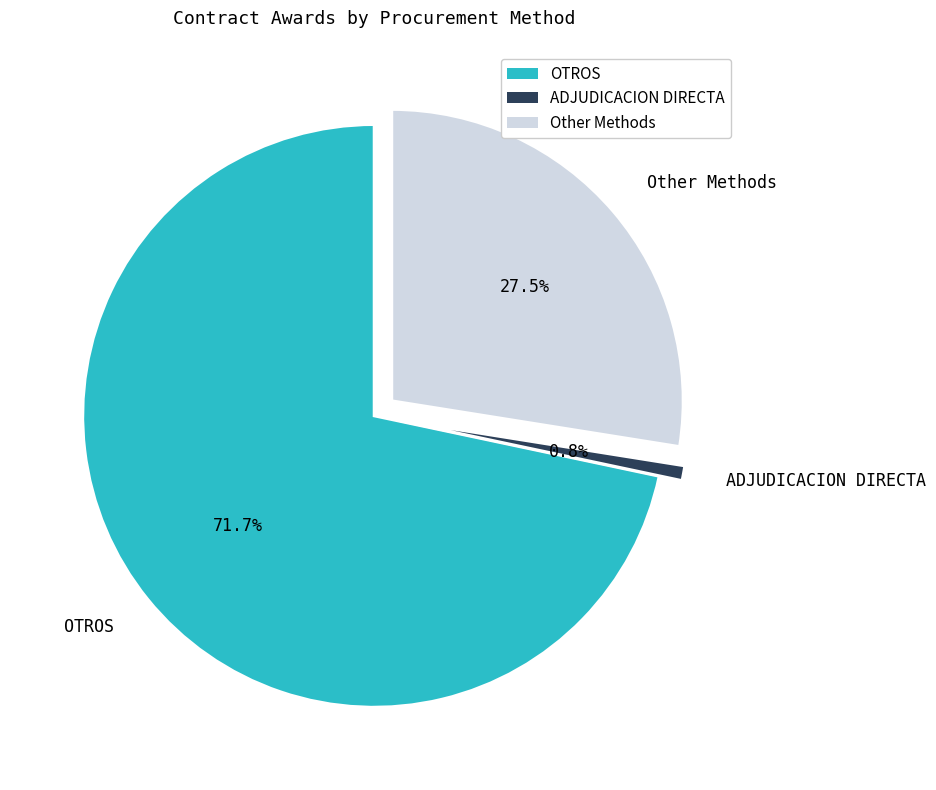

What is the largest slice in the pie chart?

OTROS